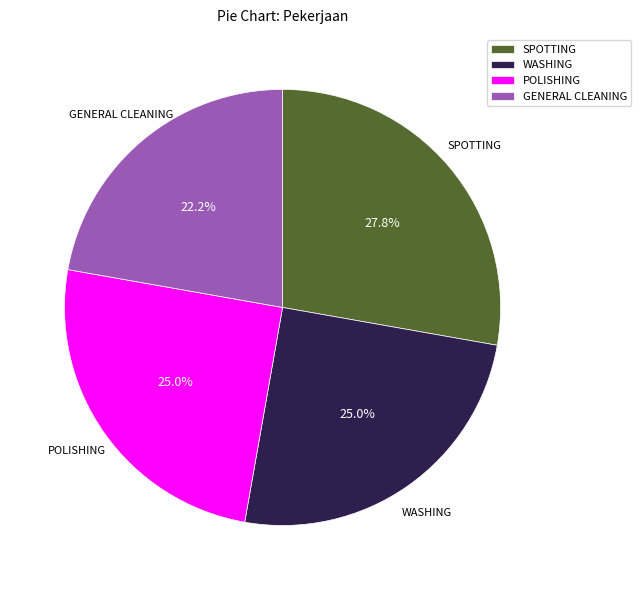

Does SPOTTING represent more than half of the total?

No